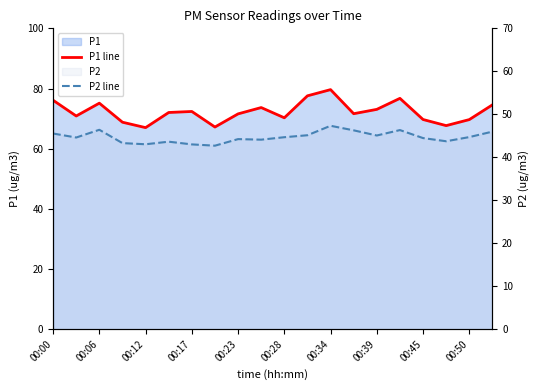

Where is P1 line nearest to the value 73?

00:39